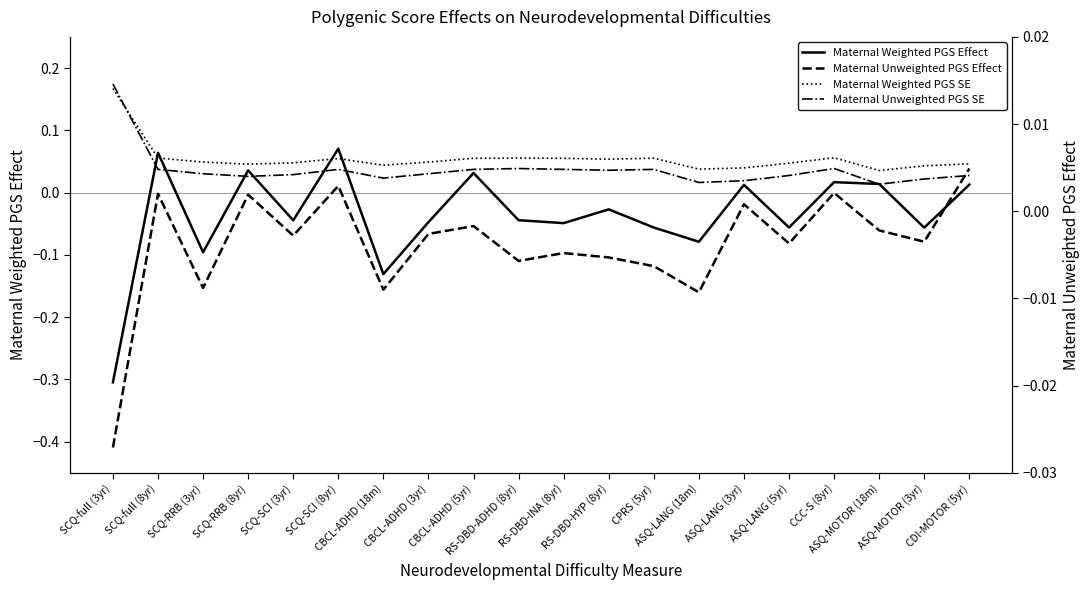

At how many categories does at least one series exceed 0?

20